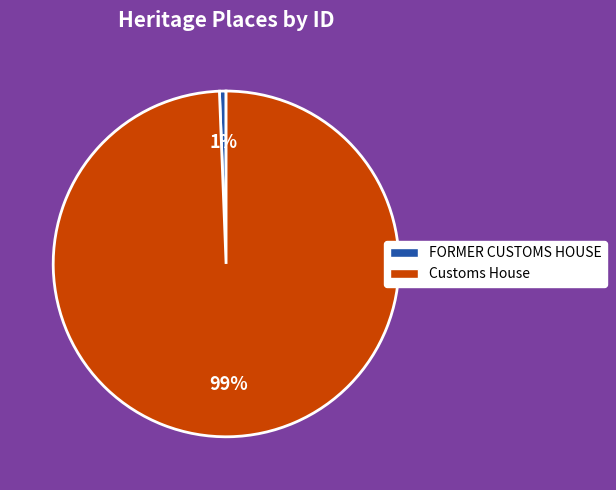

Is the sum of Customs House and FORMER CUSTOMS HOUSE greater than half?

Yes